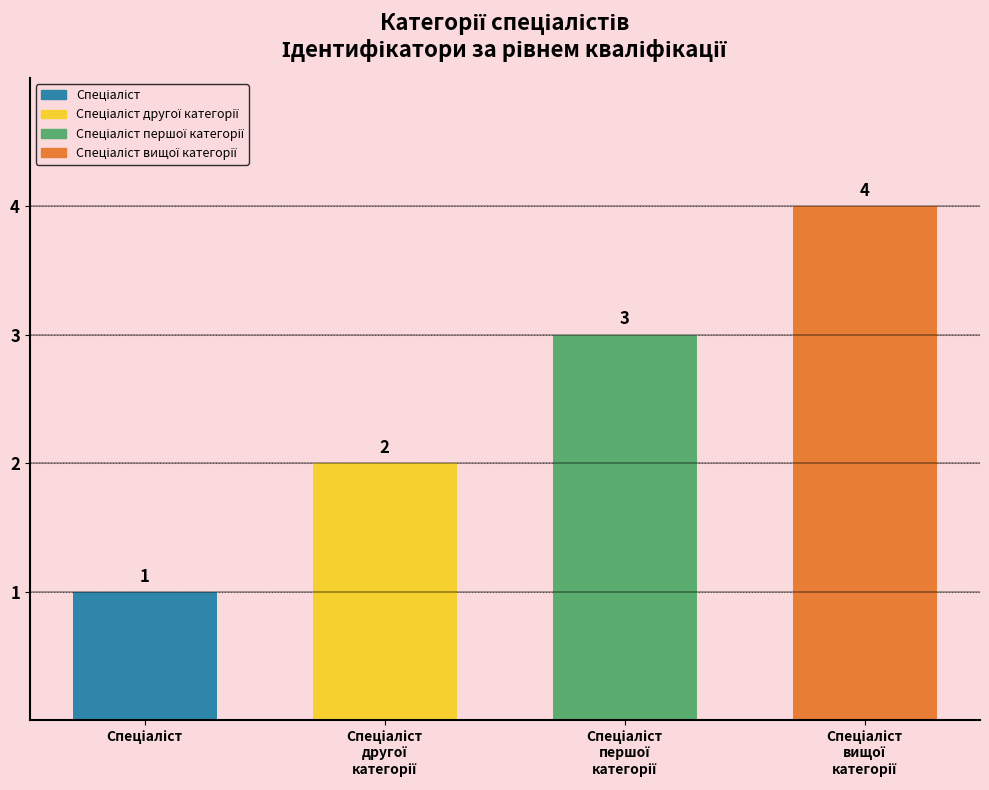

What is the value of the 2nd bar from the left?

2